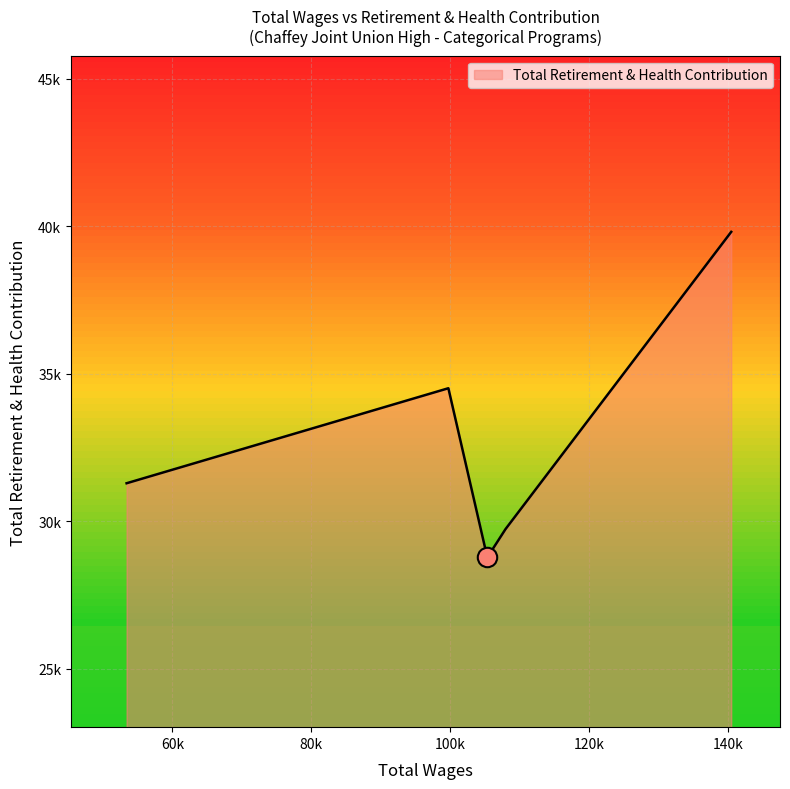

Is this an area chart (filled region under the line)?

Yes